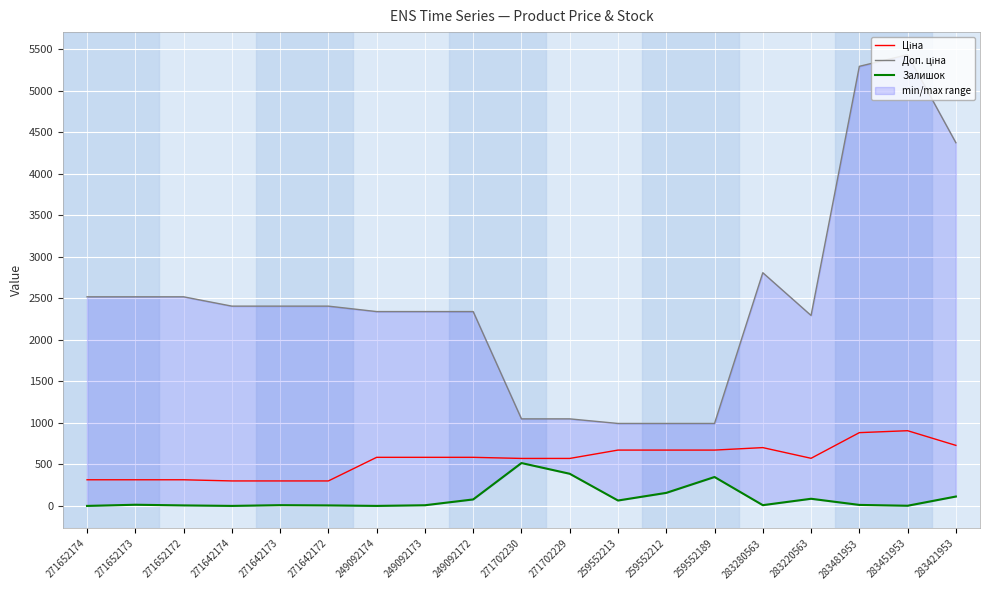

True or false: Доп. ціна and Ціна intersect in this chart.

False